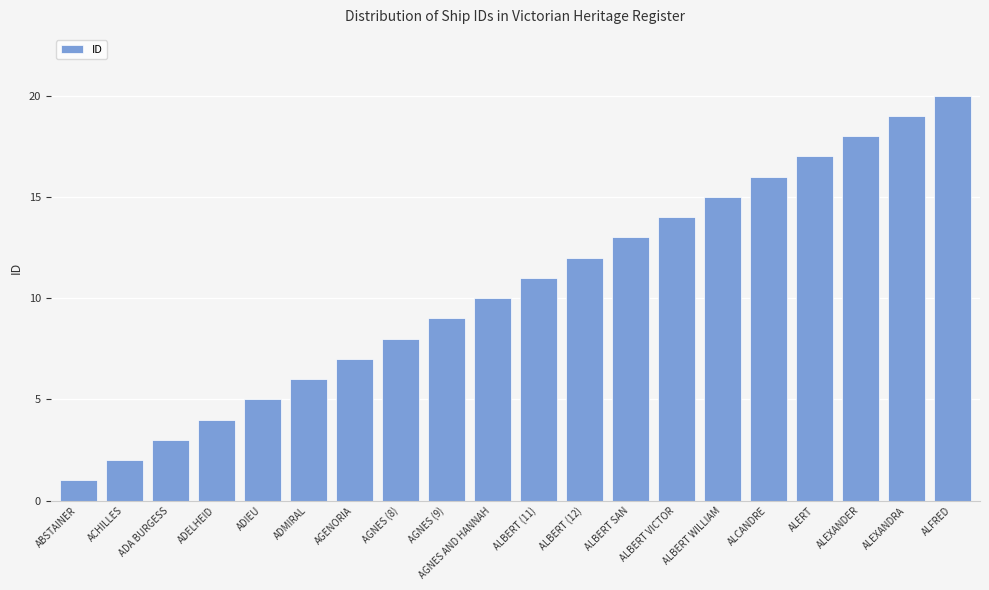

Is it true that the value at ADMIRAL is 3?

False